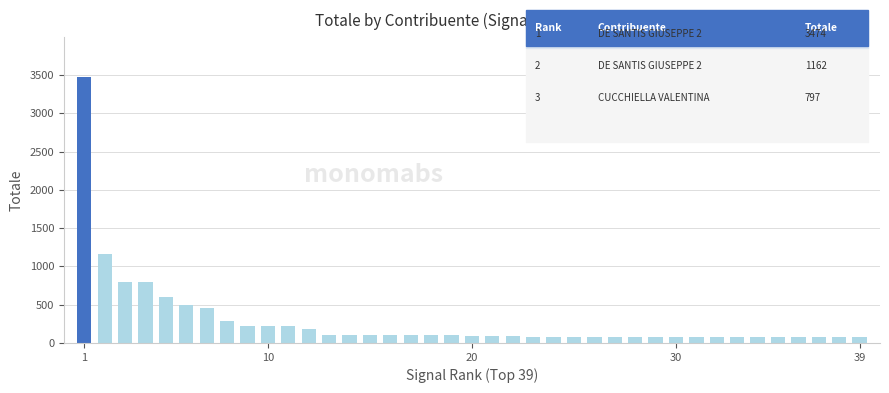

What is the average value?

287